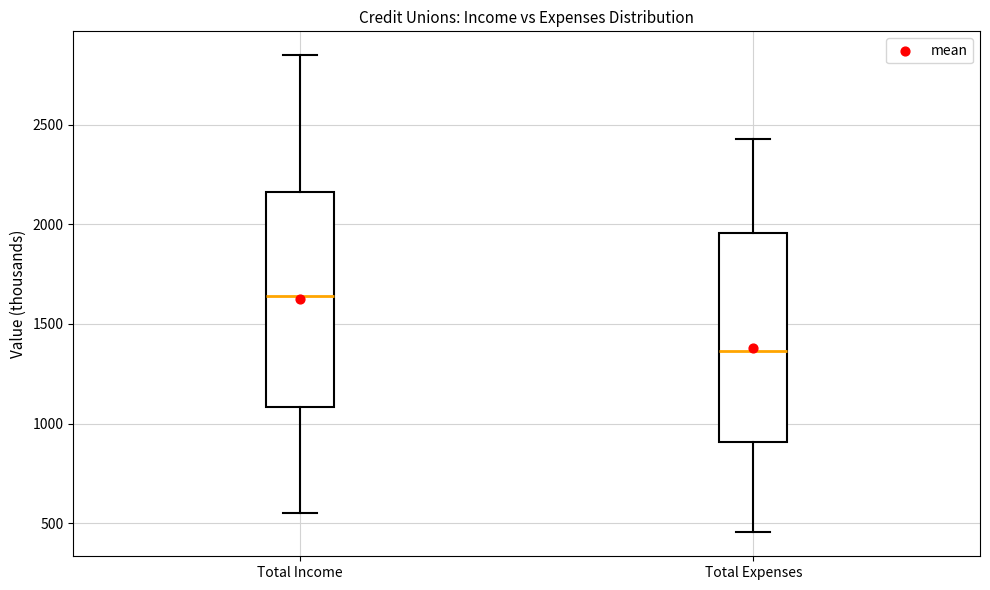

Which box has the highest median line?

Total Income